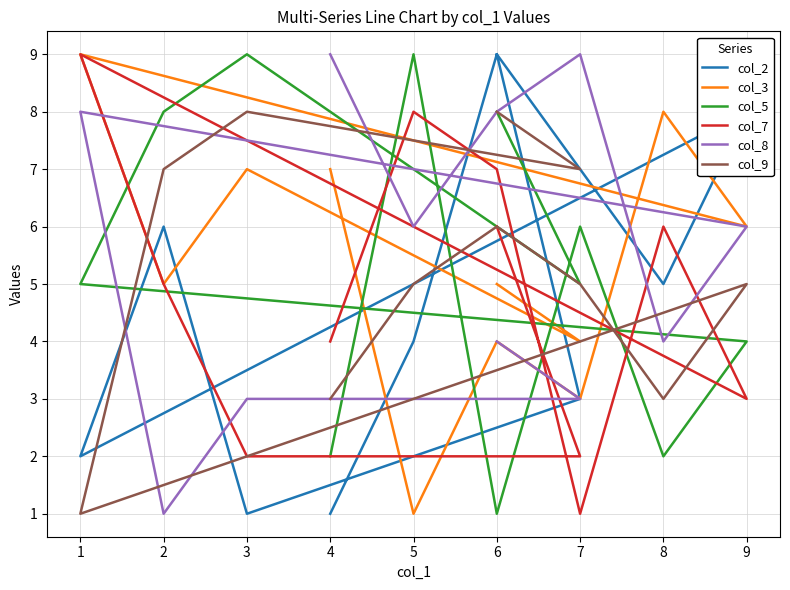

Reading left to right, what are all the values shown in this chart?

col_2: 1	4	9	7	5	8	2	6	1	3	9
col_3: 7	1	4	3	8	6	9	5	7	4	5
col_5: 2	9	1	6	2	4	5	8	9	5	8
col_7: 4	8	7	1	6	3	9	5	2	2	6
col_8: 9	6	8	9	4	6	8	1	3	3	4
col_9: 3	5	6	5	3	5	1	7	8	7	8